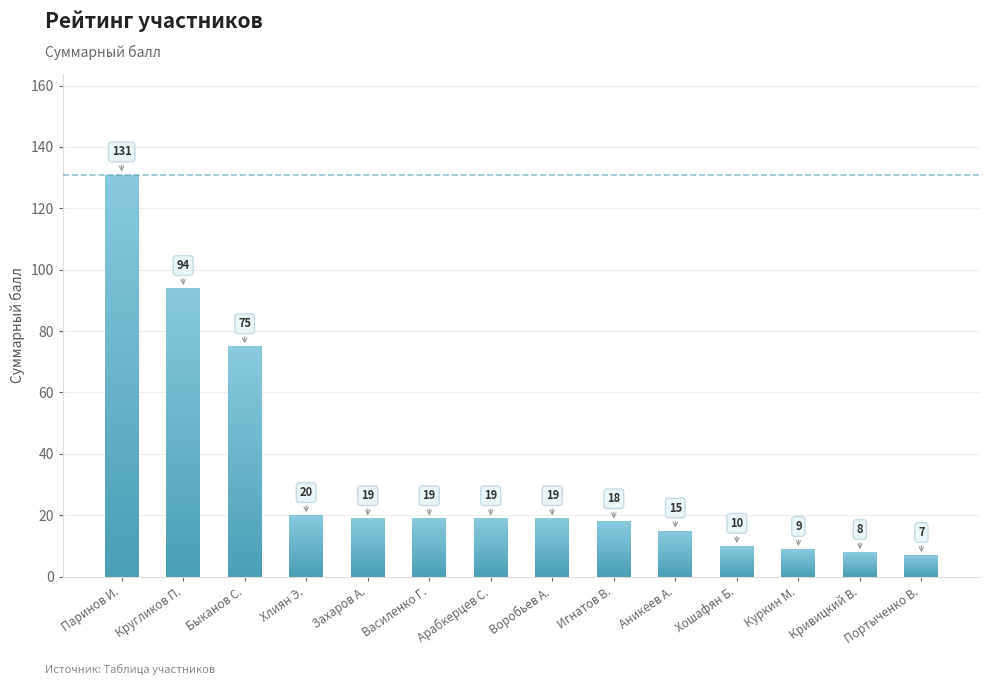

What is the label of the 14th bar from the left?

Портыченко В.